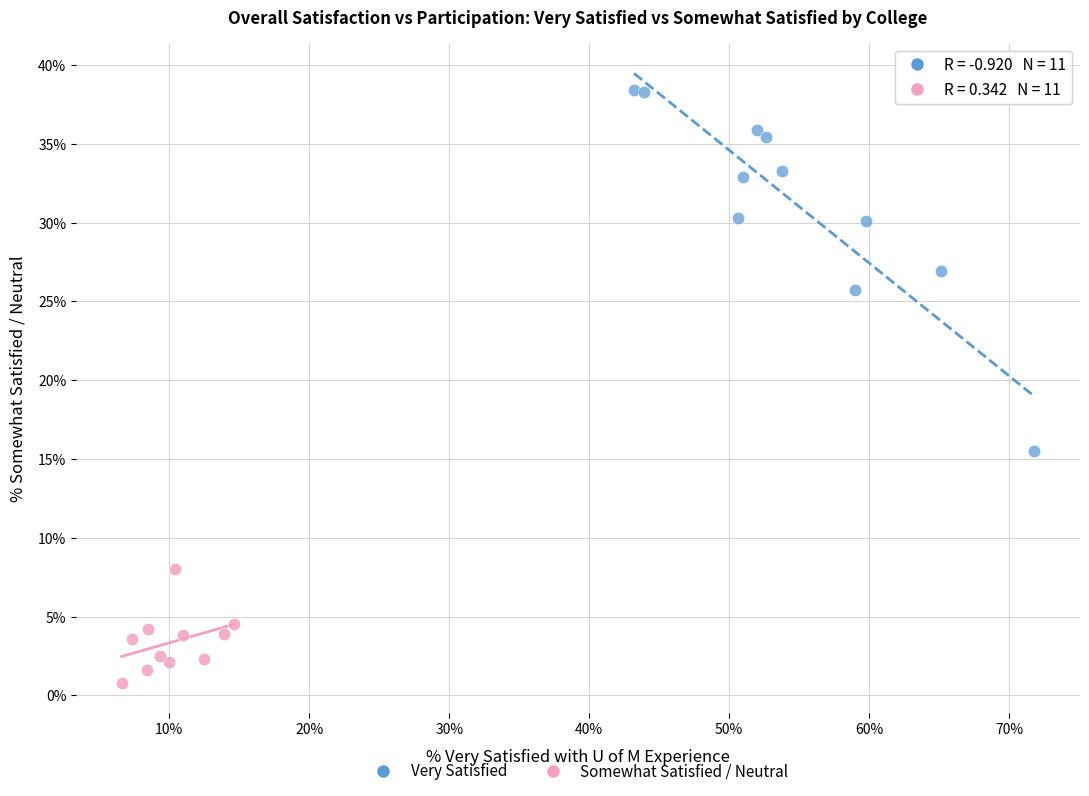

Which series has the largest Y range (max minus min)?

Very Satisfied